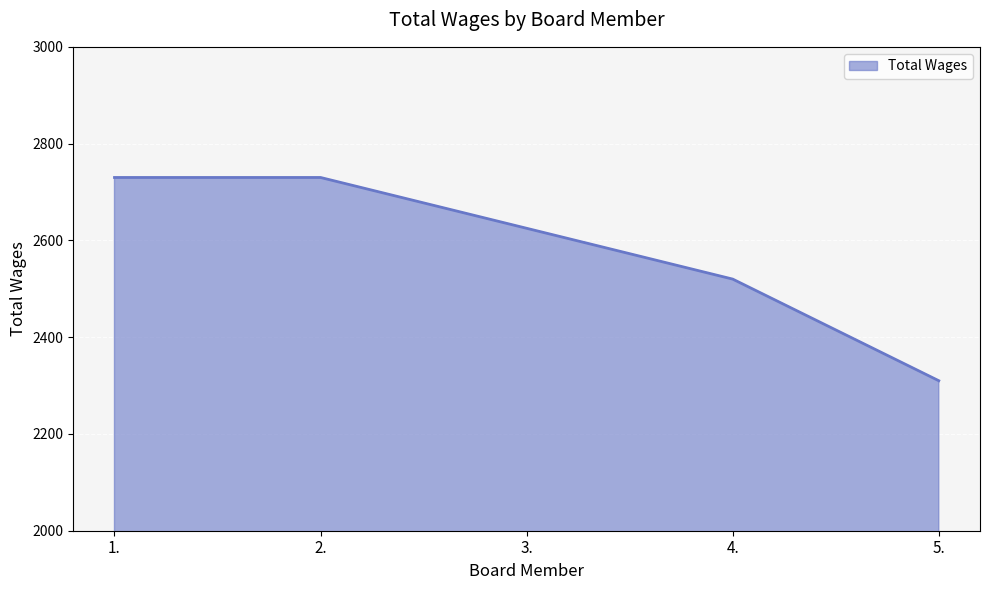

How many values are below 2625?

2